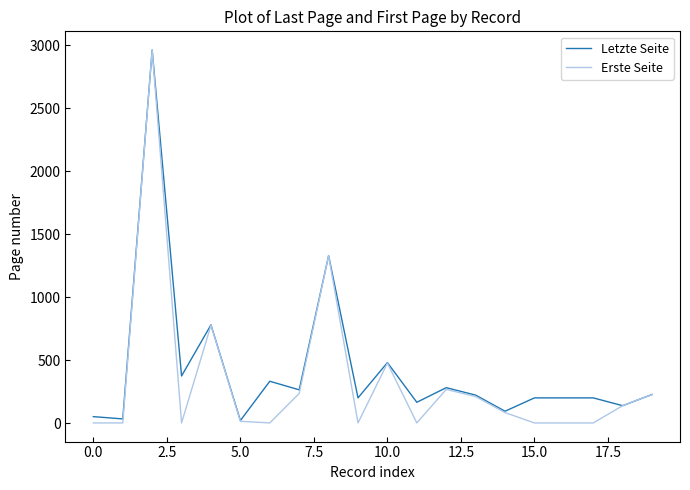

Which series has the largest range (max minus min)?

Erste Seite